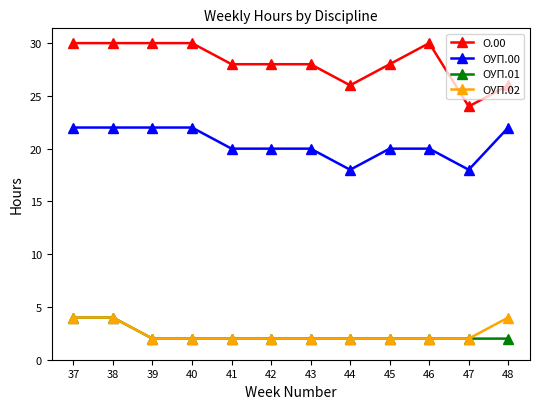

Is this an area chart (filled region under the line)?

No